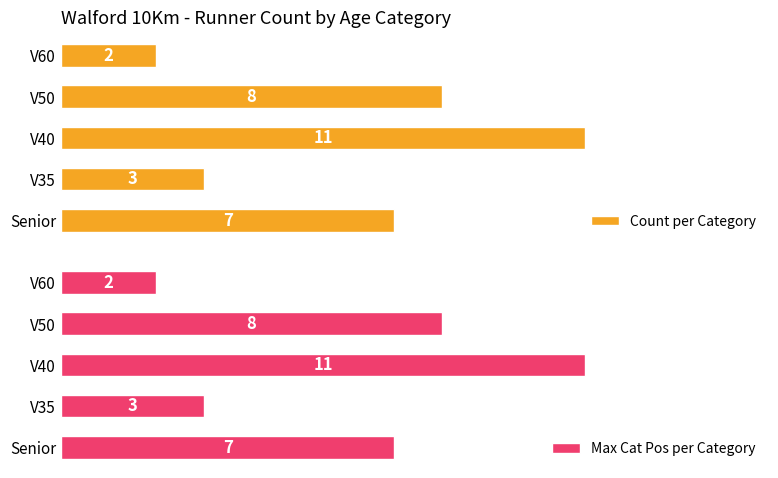

List the labels in order of Count per Category value, smallest first.

V60, V35, Senior, V50, V40